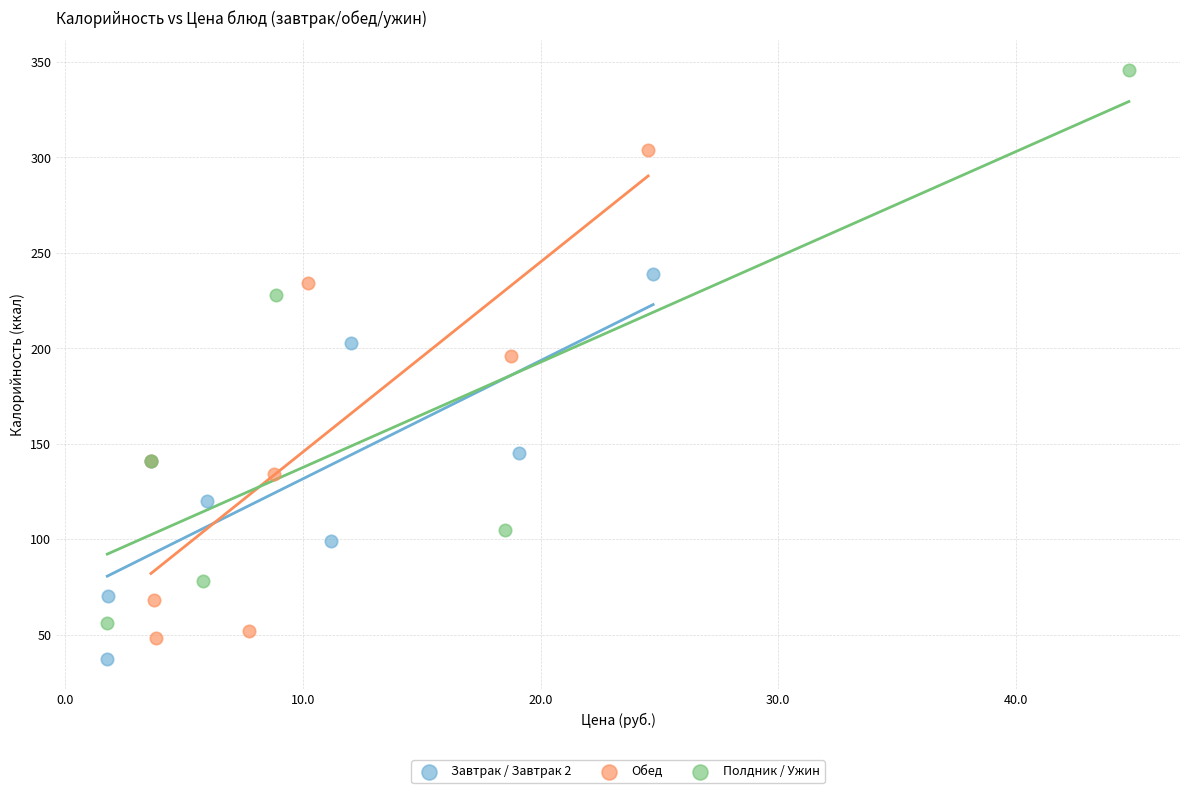

What are all the series names shown in the legend?

Завтрак / Завтрак 2, Обед, Полдник / Ужин